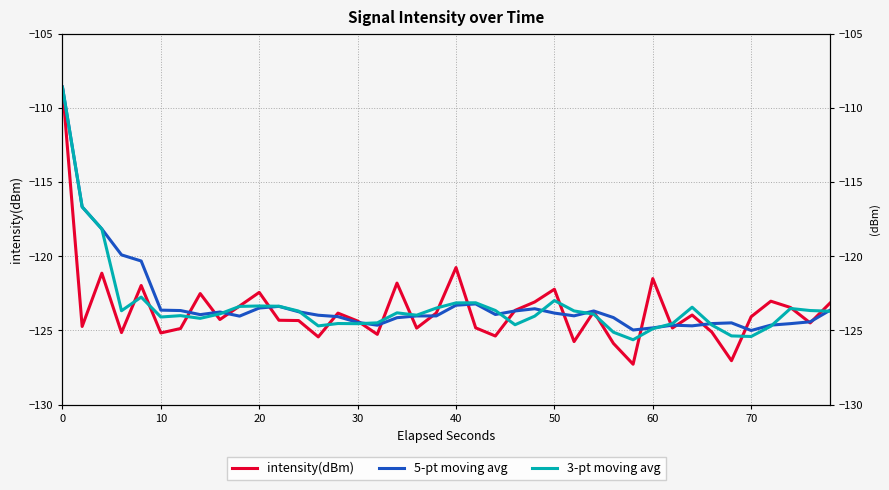

Rank the series at 70 from lowest to highest value.

3-pt moving avg, 5-pt moving avg, intensity(dBm)